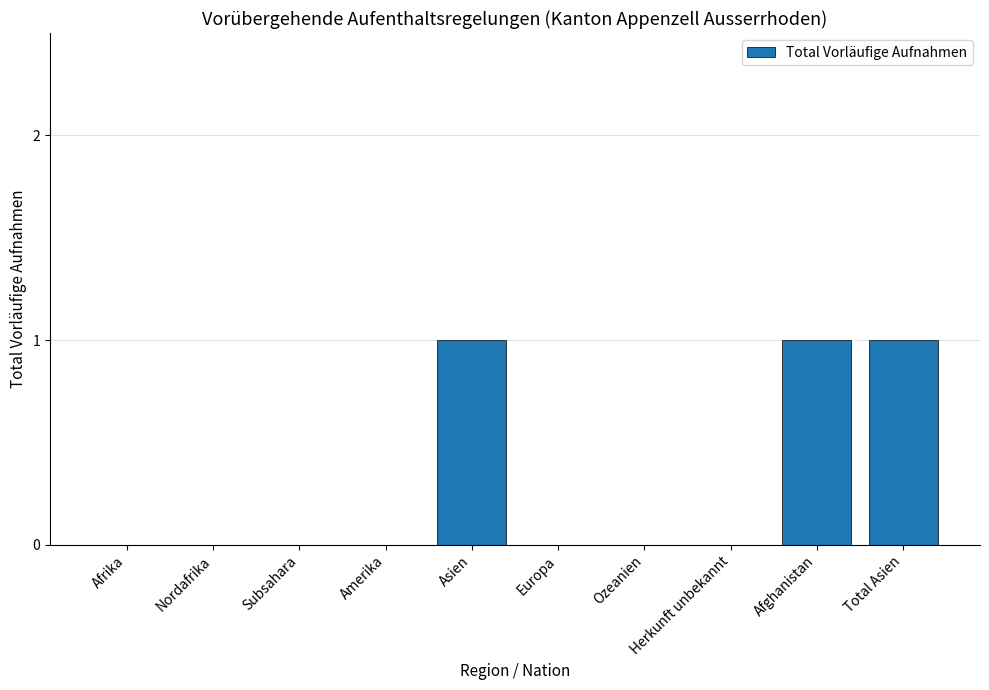

Reading left to right, what are all the values shown in this chart?

Afrika=0	Nordafrika=0	Subsahara=0	Amerika=0	Asien=1	Europa=0	Ozeanien=0	Herkunft unbekannt=0	Afghanistan=1	Total Asien=1